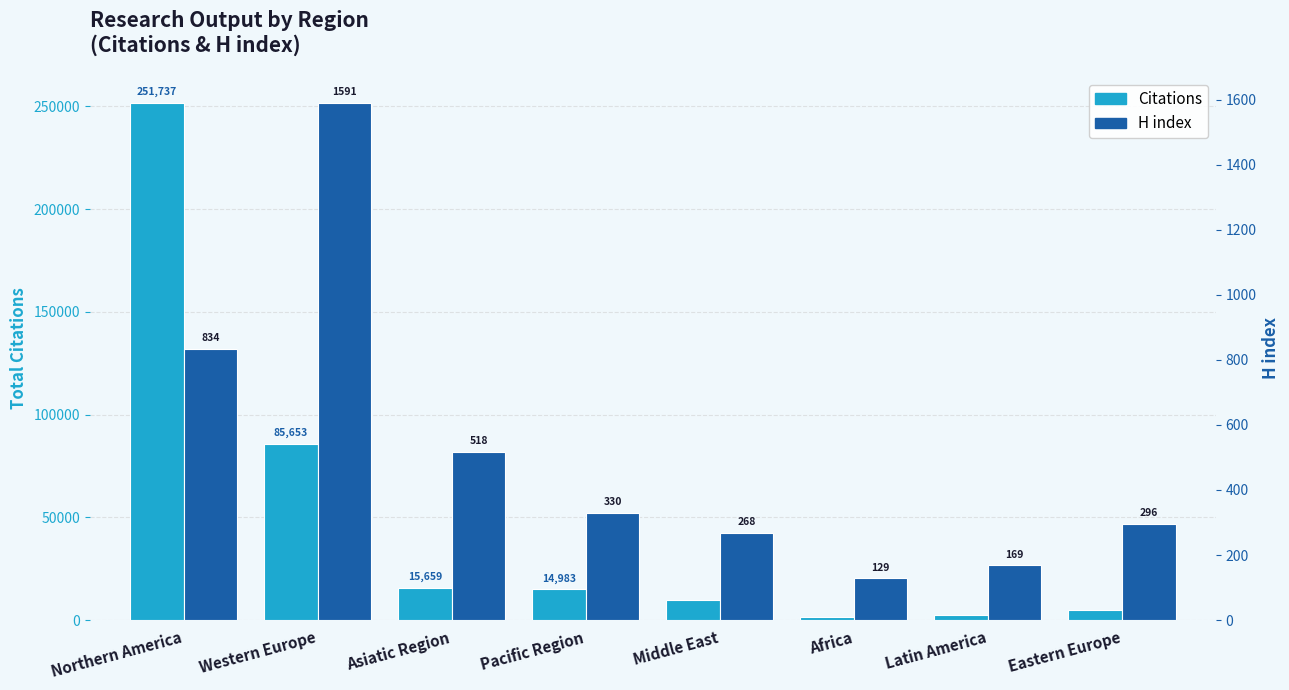

Which series changed the most between Asiatic Region and Latin America?

Citations